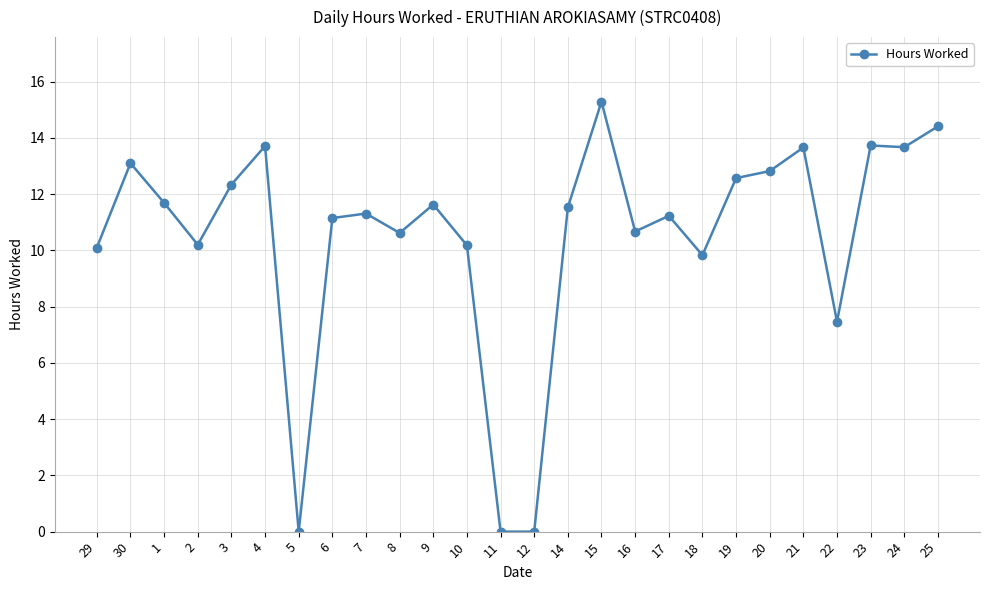

Does the chart display data point markers on the line(s)?

Yes